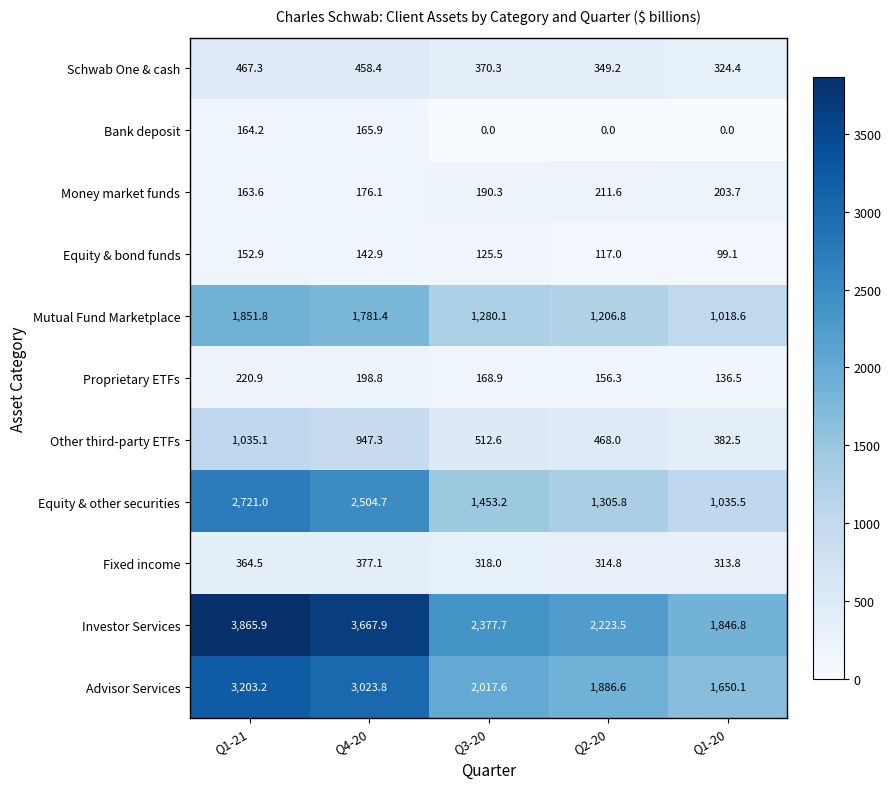

True or false: Schwab One & cash has a value of 458.4 at Q4-20.

True